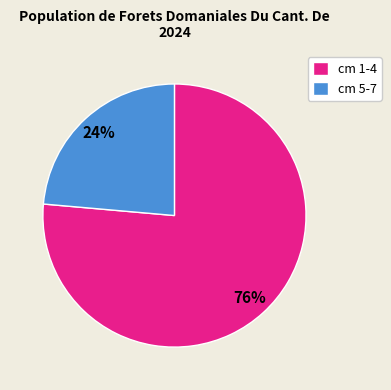

The cm 1-4 slice represents 76% of the pie. True or false?

True